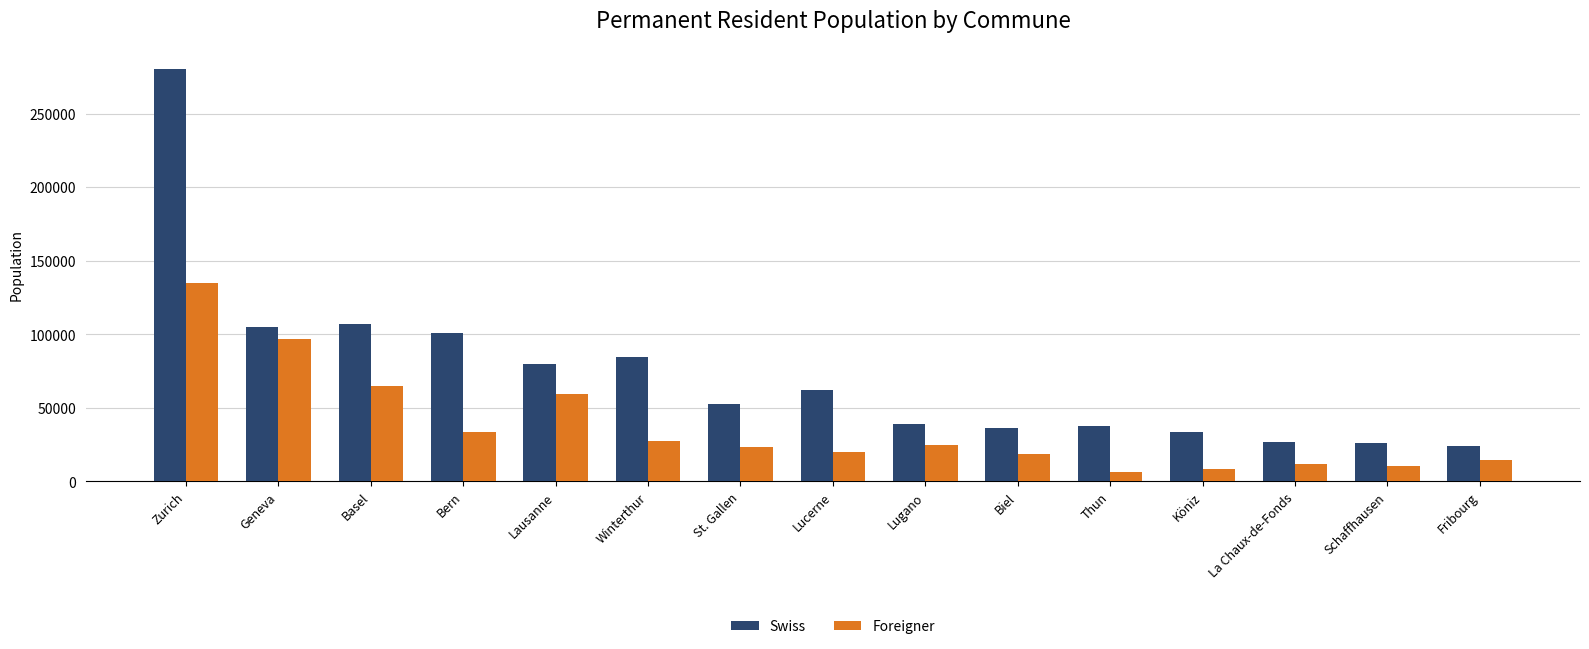

What is the label of the 6th bar from the right?

Biel